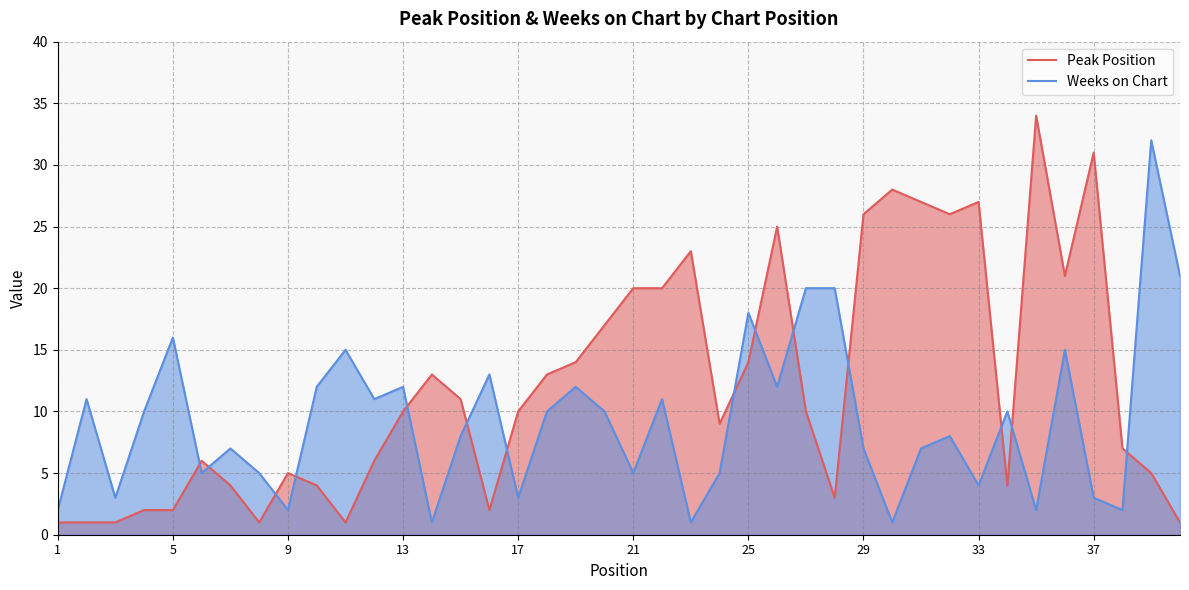

Which category has the lowest value across all series?

1